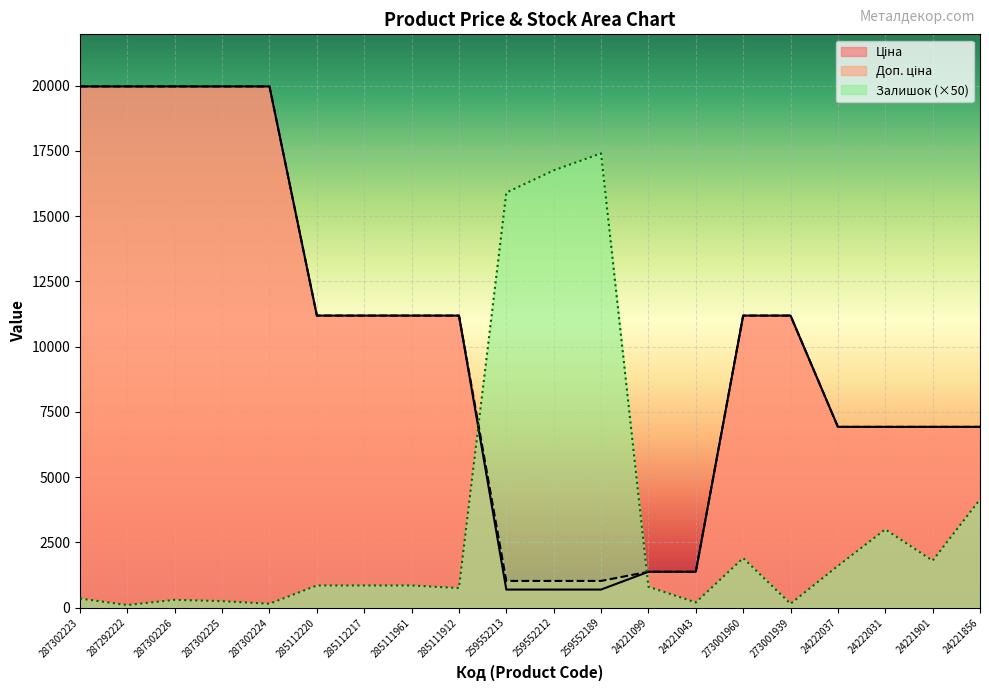

How many lines are shown in the chart?

3